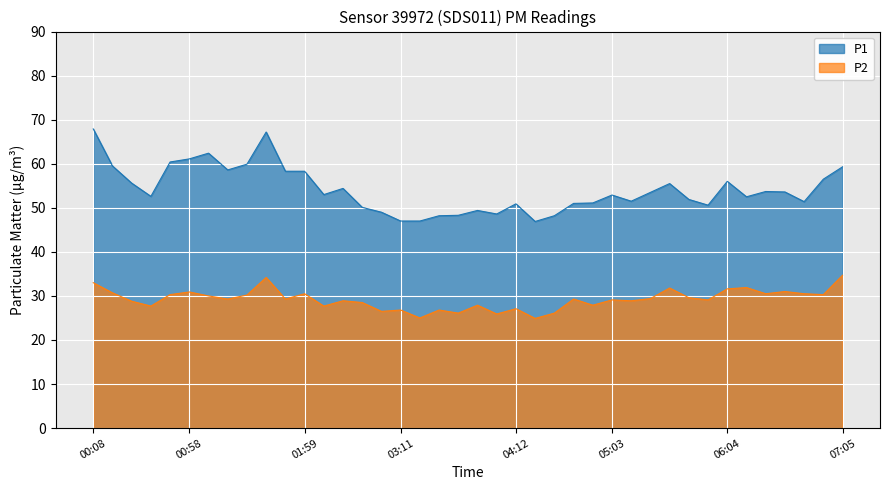

True or false: P2 has a value of 10.5 at 03:31.

False